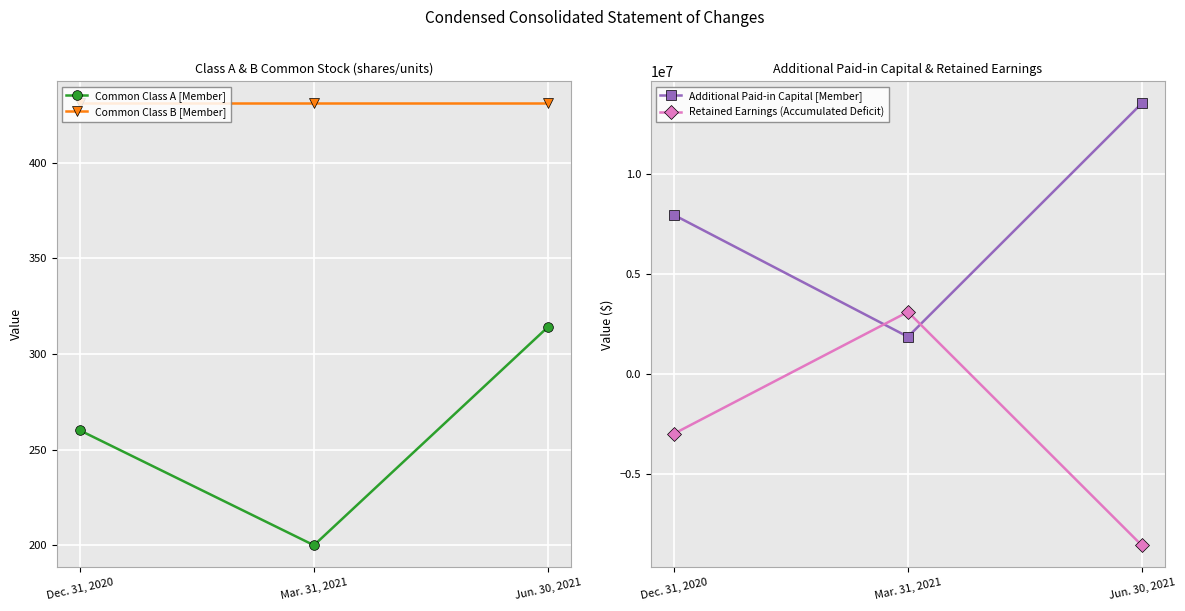

What is the spread (max minus min) of values at Jun. 30, 2021?

22071899